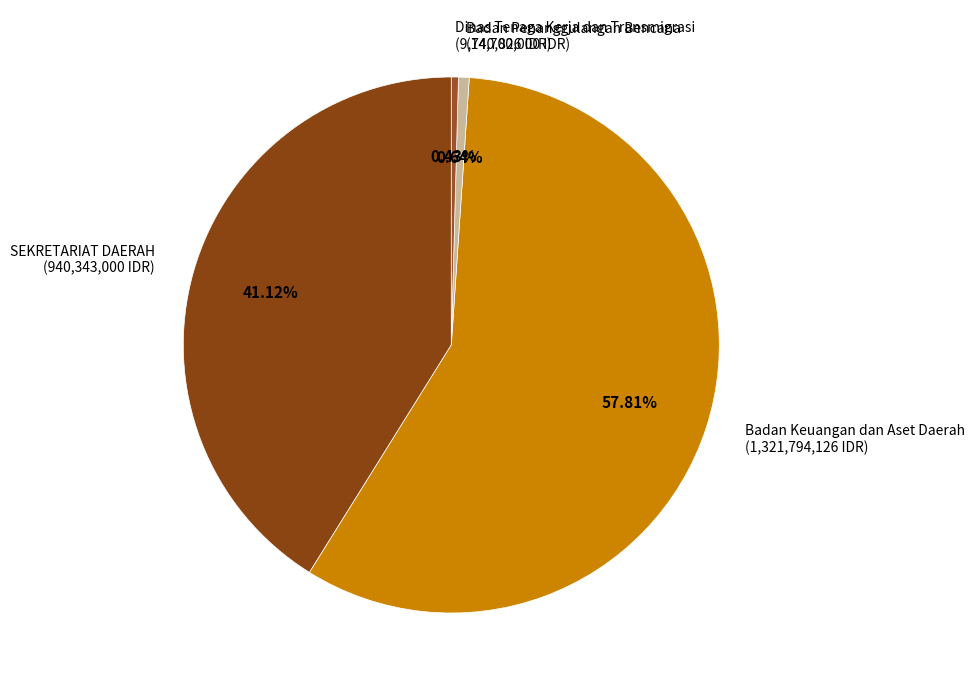

Which category accounts for the majority?

Badan Keuangan dan Aset Daerah (1,321,794,126 IDR)